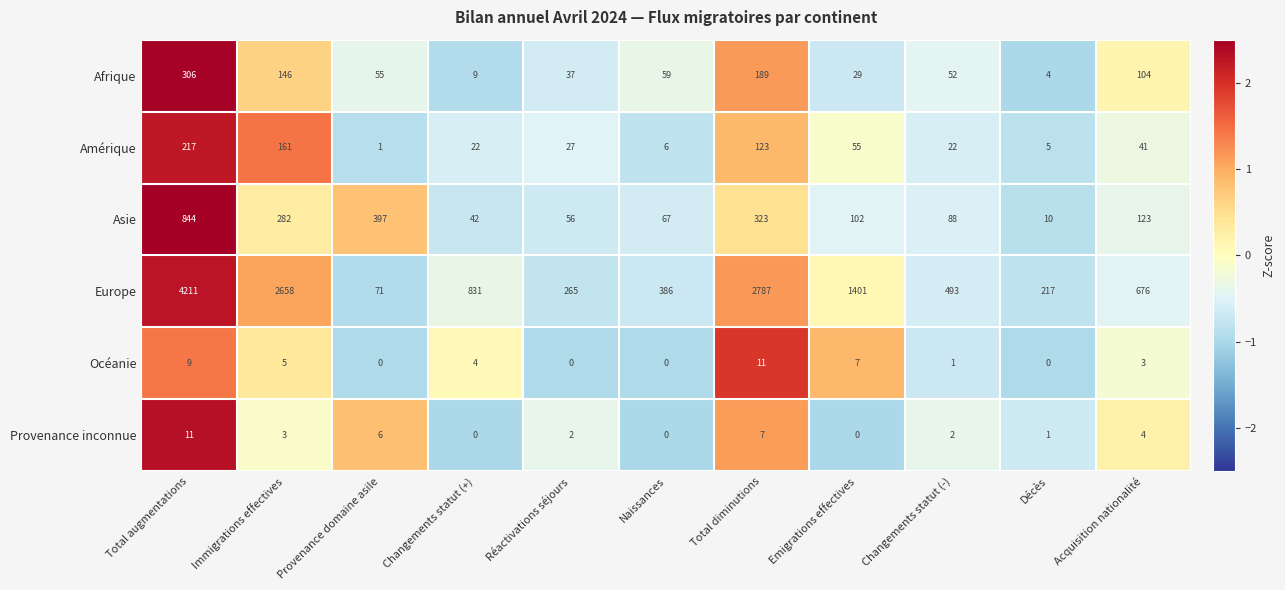

Where does the Amérique series first go above 27?

Total augmentations